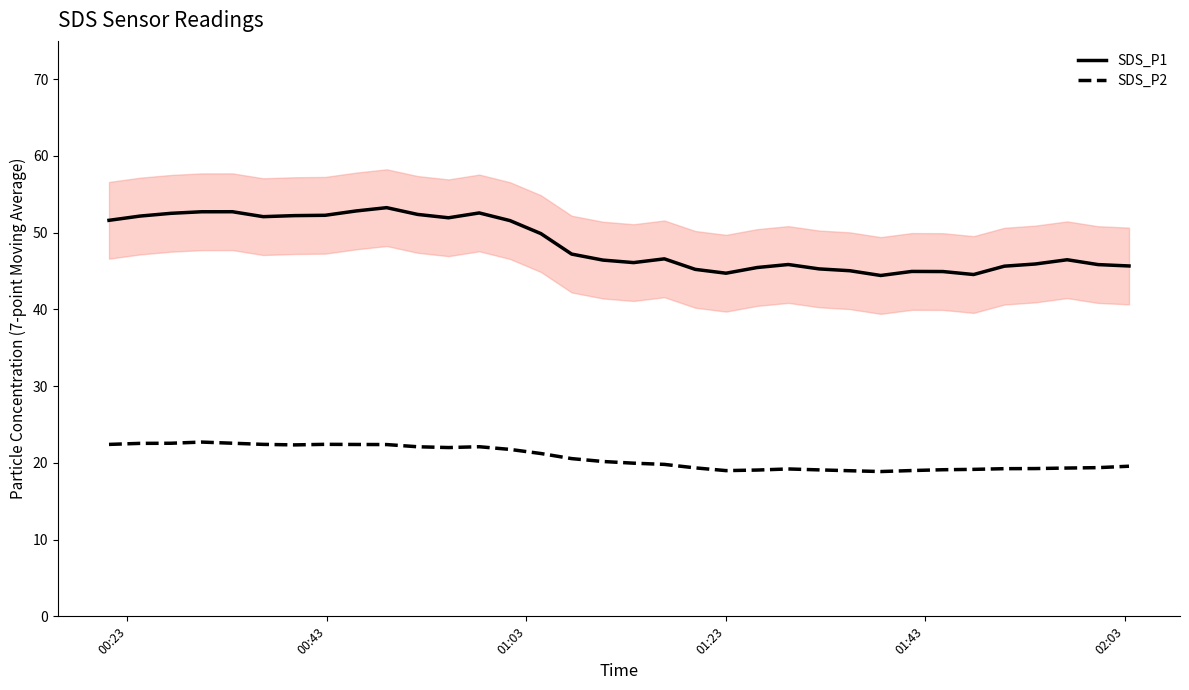

How many lines are shown in the chart?

2